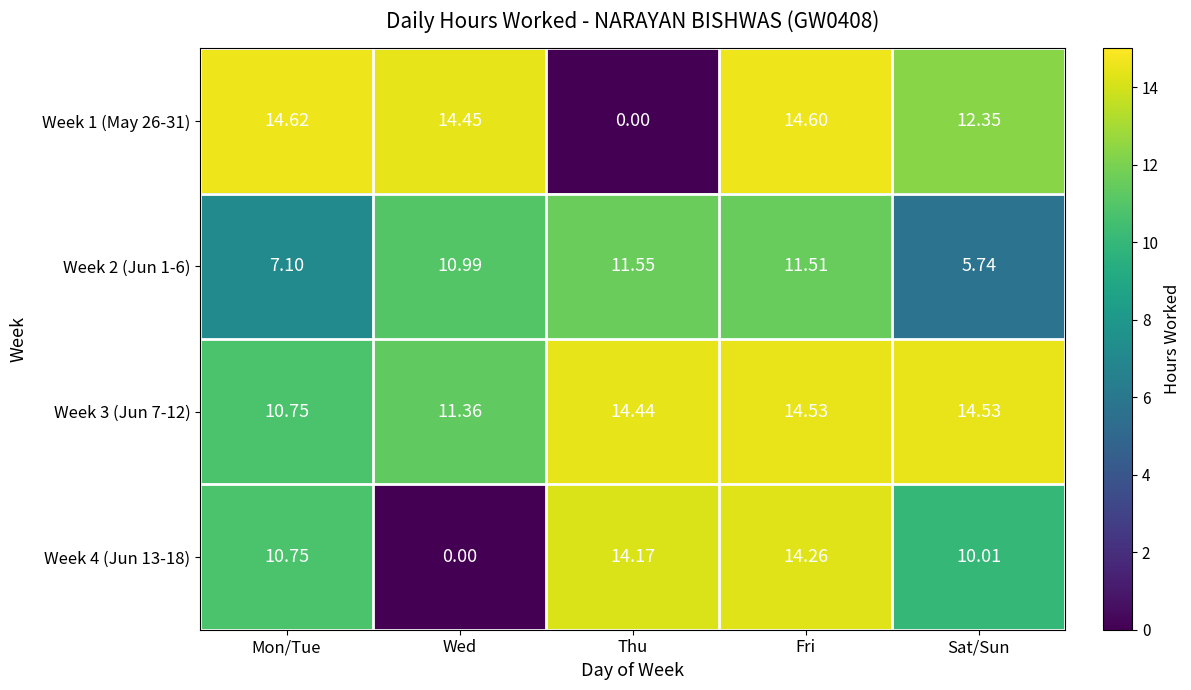

Which category has the highest value in the Week 4 (Jun 13-18) series?

Fri